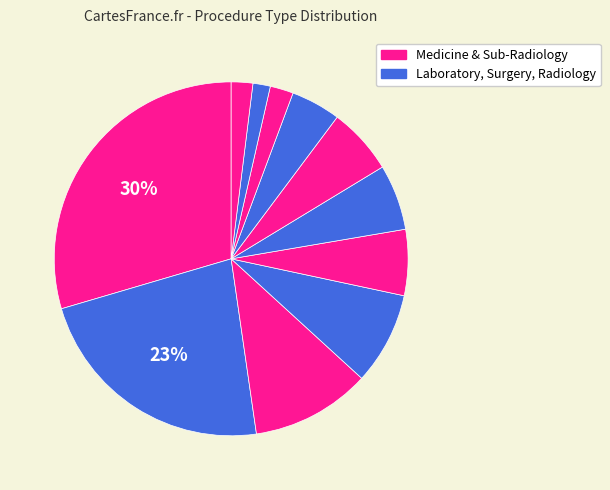

To the nearest percent, what is the average slice percentage?

9%